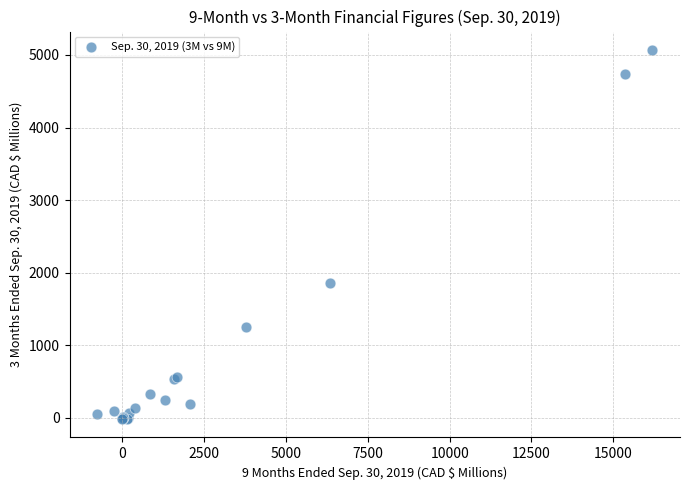

What Y value in the scatter plot is closest to 2525?

1862